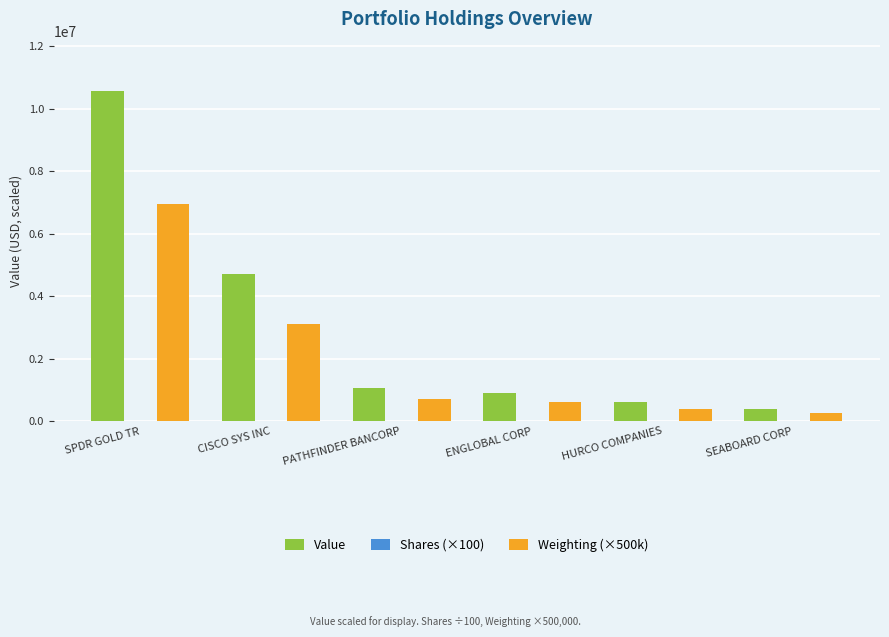

The Value series shows 609000.0 at HURCO COMPANIES. True or false?

True